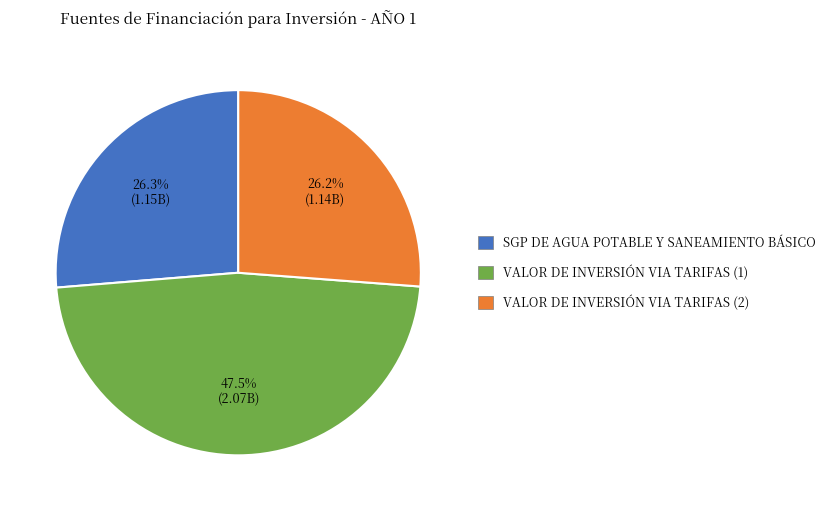

Is there any slice that represents more than half of the pie?

No